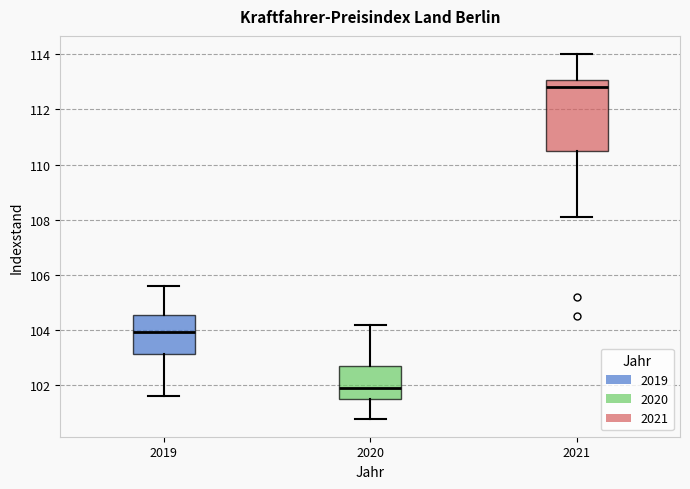

Where does the lower whisker of the box at x = 2019 end on the y-axis? The values are not printed on the chart, so give them approximately, as read against the axis.

101.6